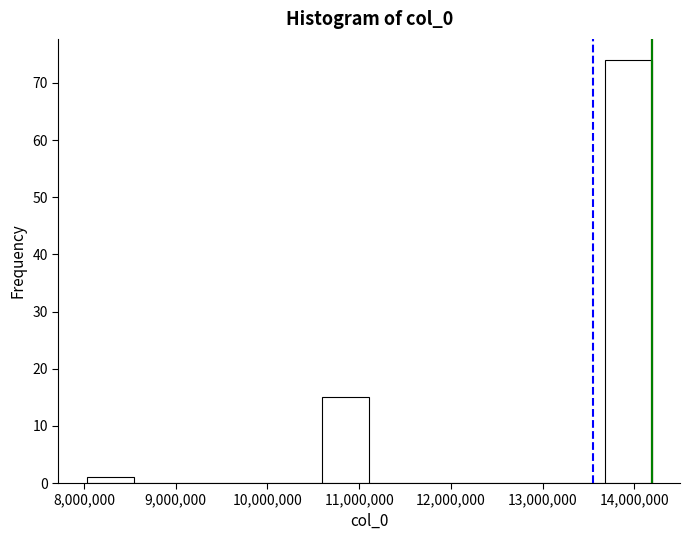

How tall is the bar that spans 13700000 to 14200000 on the x-axis? Neither the bar edges nor the heights are printed on the chart, so give them approximately, as read against the axes.

74